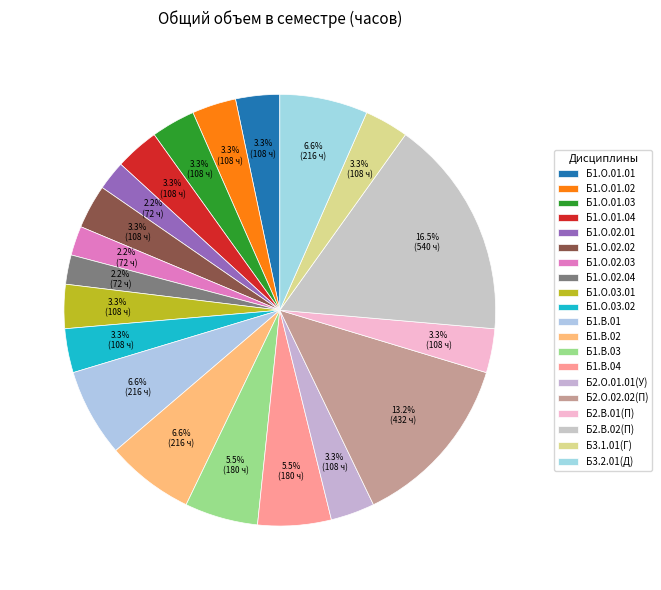

To the nearest percent, what portion does Б1.О.01.02 represent?

3%